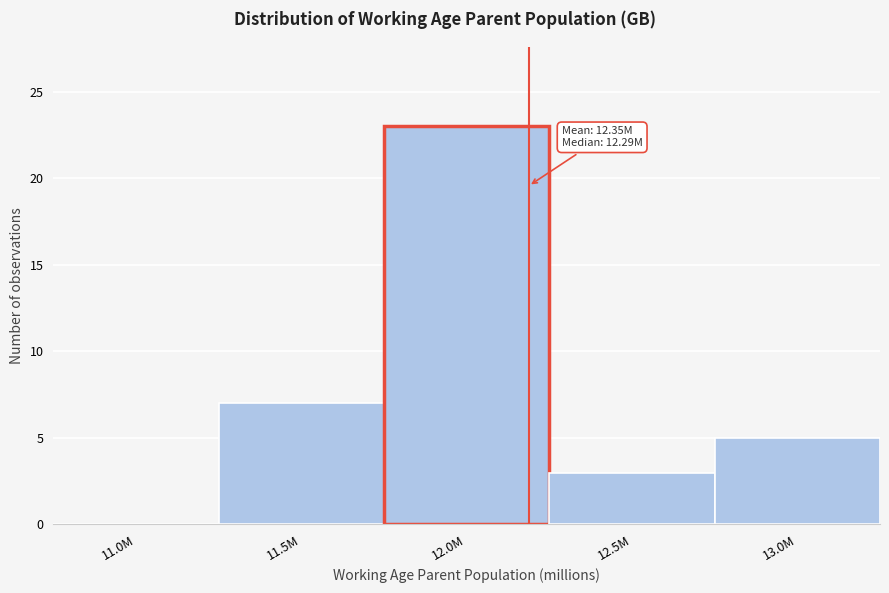

Reading left to right, what are all the values shown in this chart?

11.0M=0	11.5M=7	12.0M=23	12.5M=3	13.0M=5